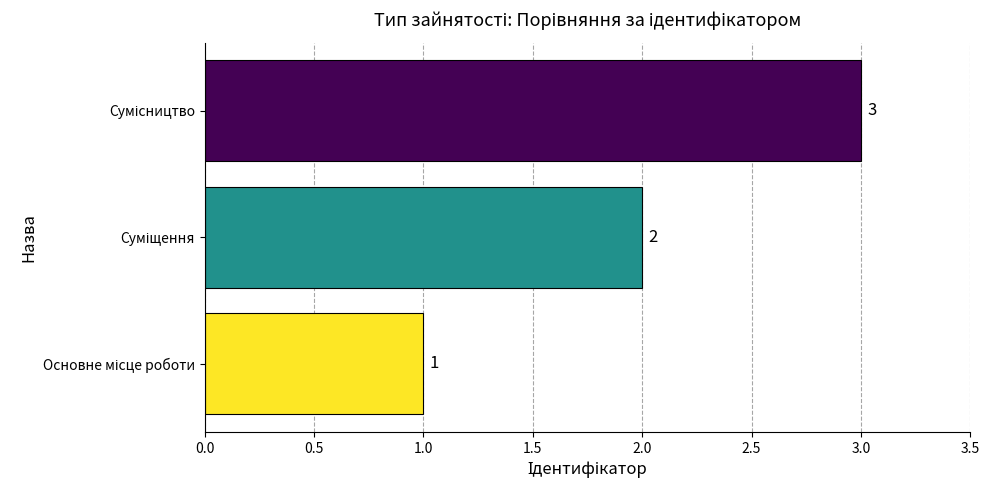

How many values are below 2?

1